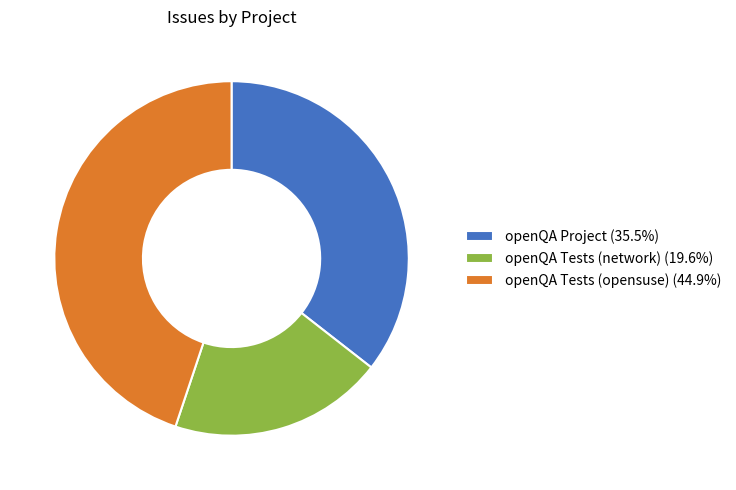

Does any single category account for the majority?

No